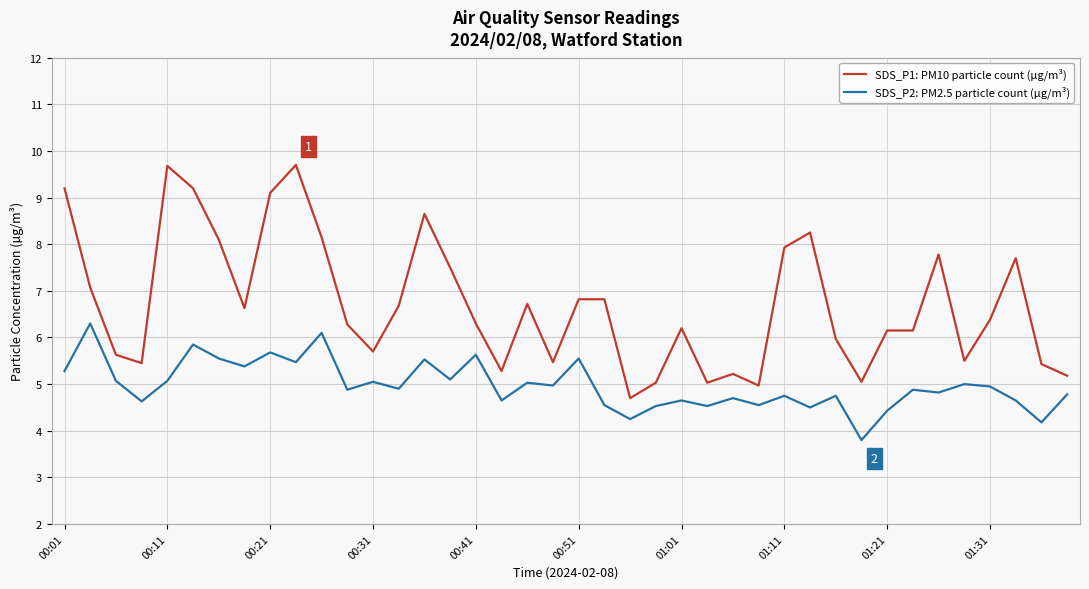

How many lines are shown in the chart?

2